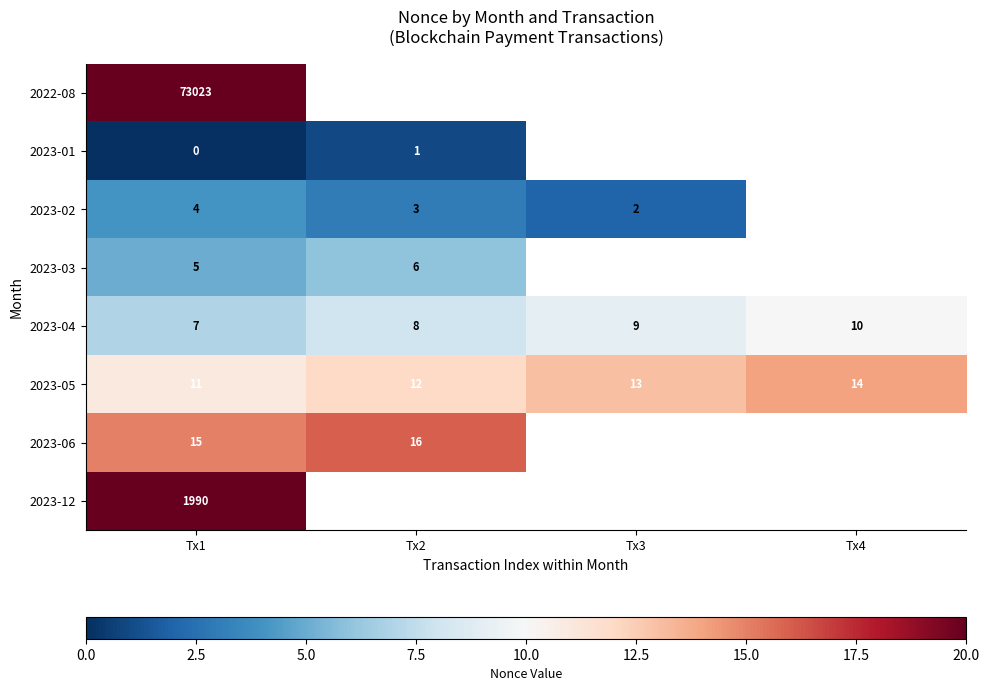

What is the difference between the maximum and minimum values in the 2023-04 series?

3